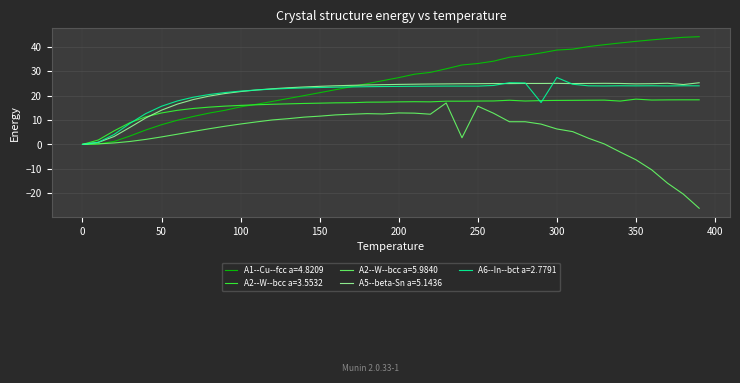

Which series has the largest total across all categories?

A1--Cu--fcc a=4.8209